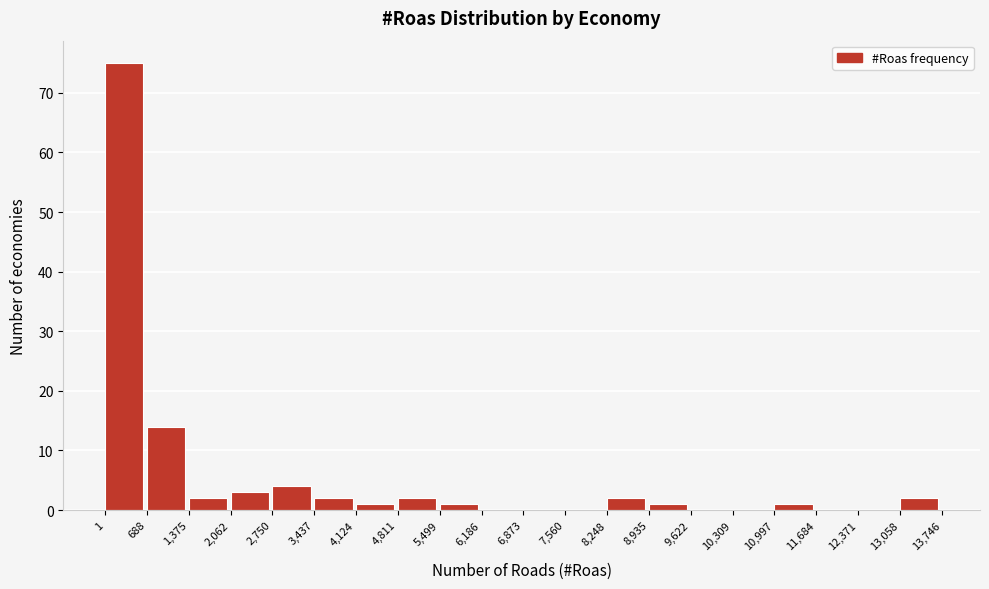

Reading left to right, list every bar in this chart as the range it spans on the x-axis followed by its height. The values are not printed on the chart, so give them approximately, as read against the axis.

1 to 688: 75
688 to 1,375: 14
1,375 to 2,062: 2
2,062 to 2,750: 3
2,750 to 3,437: 4
3,437 to 4,124: 2
4,124 to 4,811: 1
4,811 to 5,499: 2
5,499 to 6,186: 1
6,186 to 6,873: 0
6,873 to 7,560: 0
7,560 to 8,248: 0
8,248 to 8,935: 2
8,935 to 9,622: 1
9,622 to 10,309: 0
10,309 to 10,997: 0
10,997 to 11,684: 1
11,684 to 12,371: 0
12,371 to 13,058: 0
13,058 to 13,746: 2